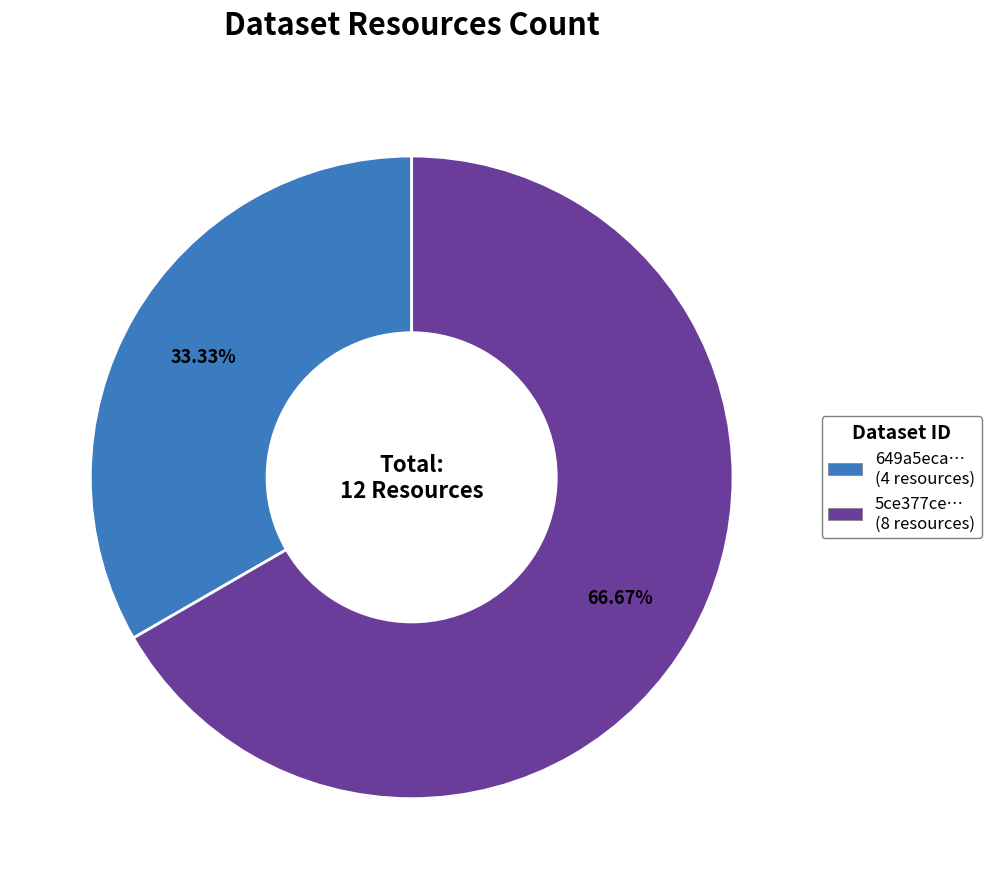

Does any single category account for the majority?

Yes